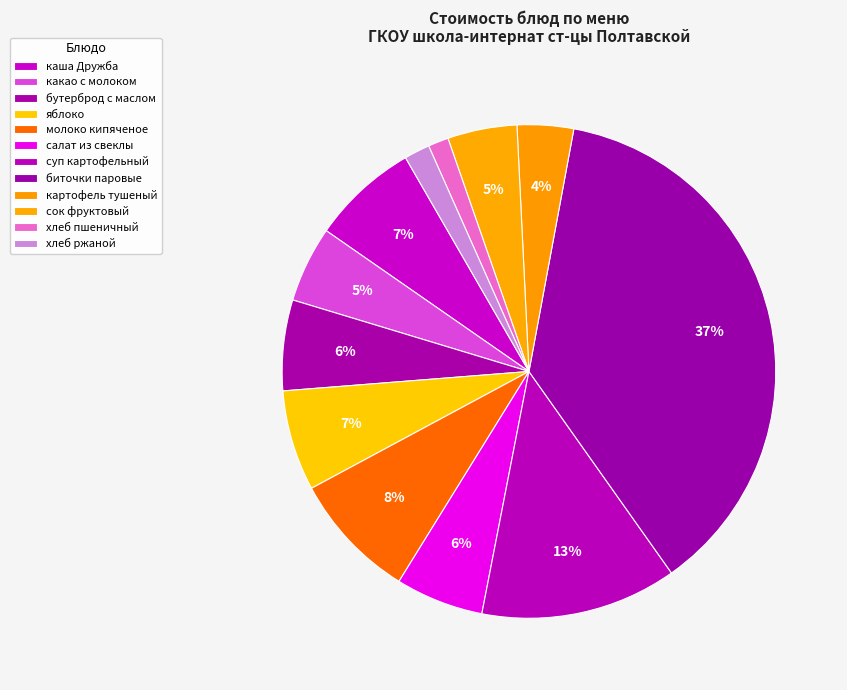

How many segments does this pie chart have?

12